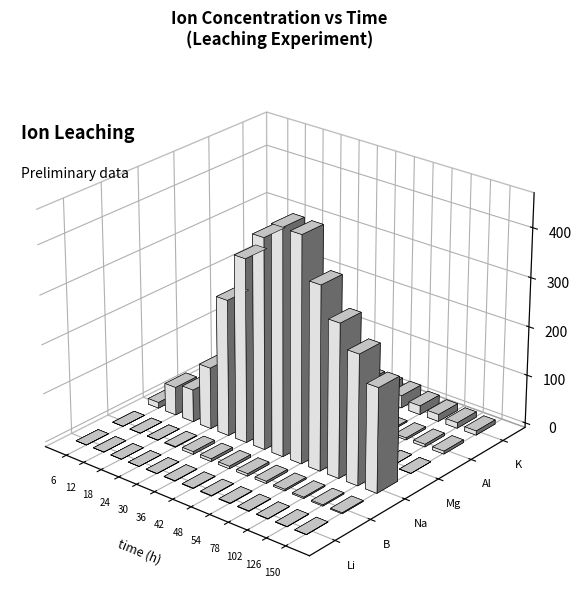

True or false: Al has a value of 0.1 at 12.

False